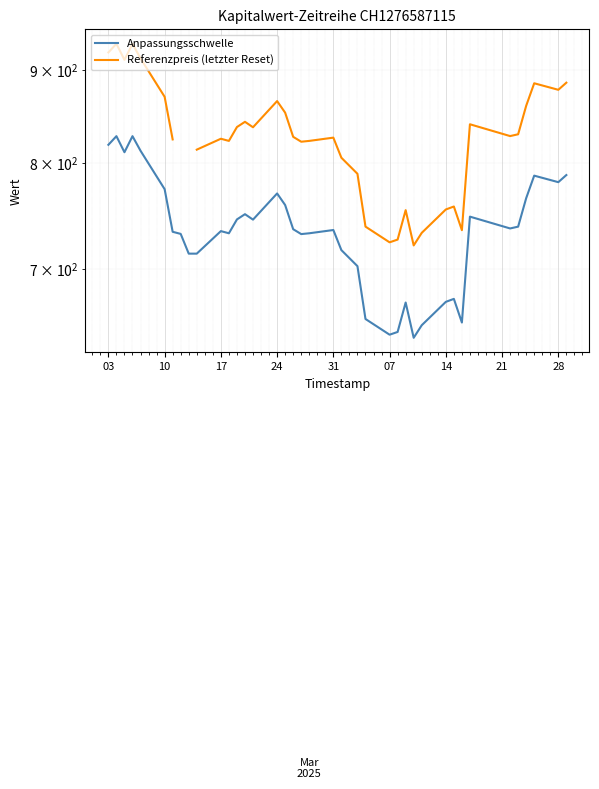

The value of Anpassungsschwelle at 07 is 1020.3. True or false?

False